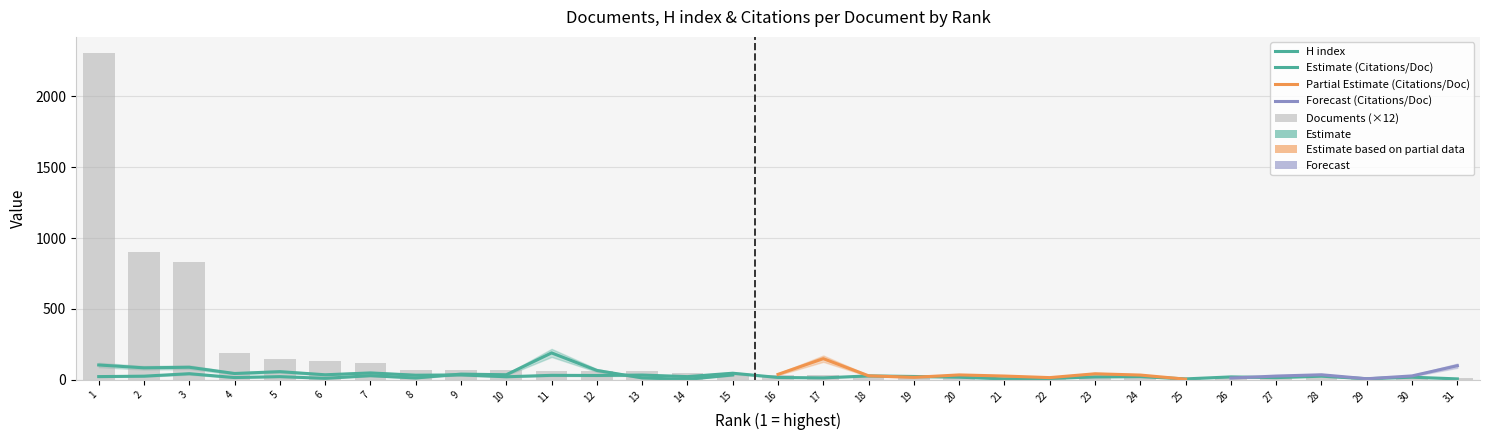

What is the difference between the highest and lowest values at 26?

9